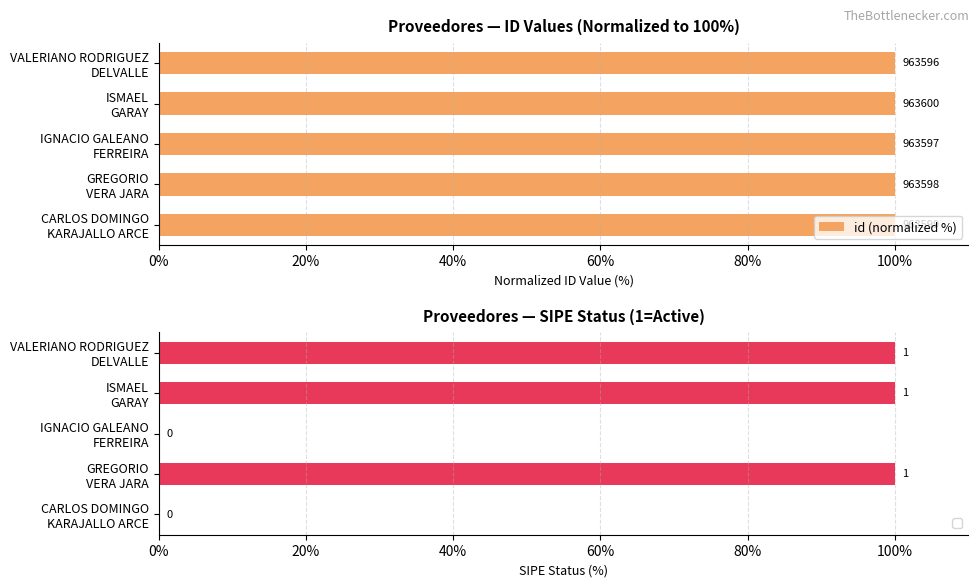

Approximately how many times larger is the value at GREGORIO VERA JARA compared to ISMAEL GARAY?

1.0